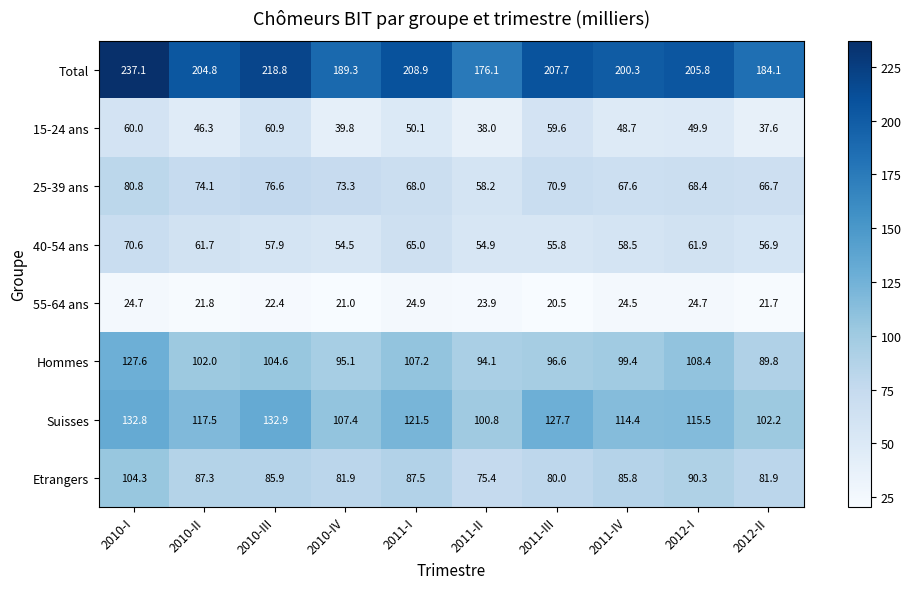

At how many categories does at least one series exceed 134?

10